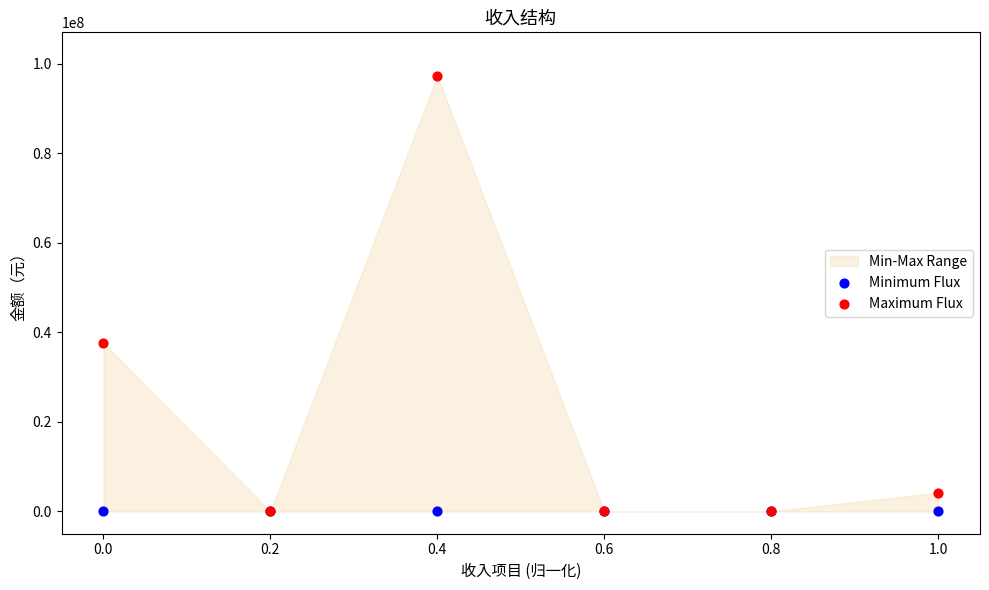

In the Maximum Flux series, what Y value is closest to 48644502?

37599565.8